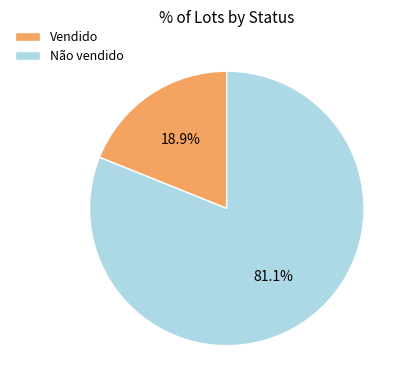

To the nearest percent, what portion does Não vendido represent?

81%